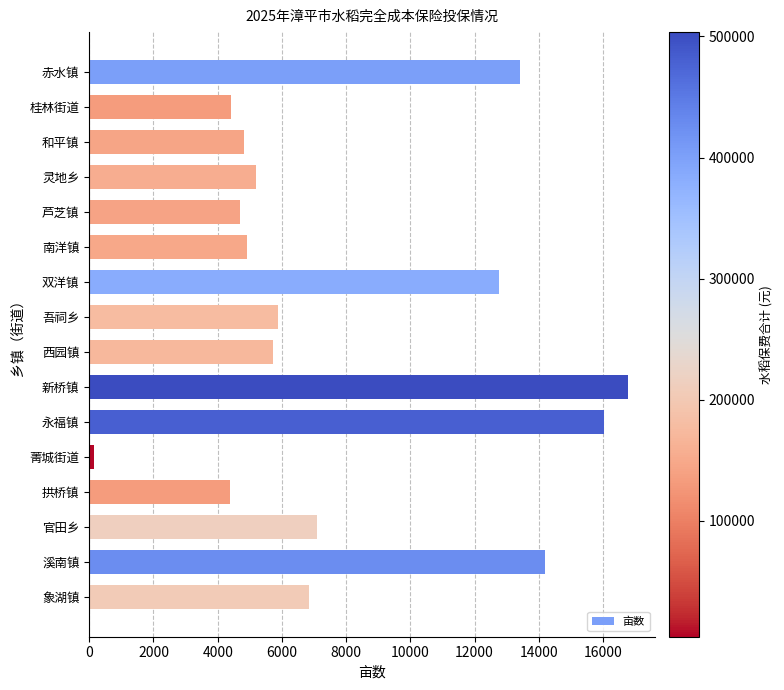

Is it true that the value at 西园镇 is 5718?

True